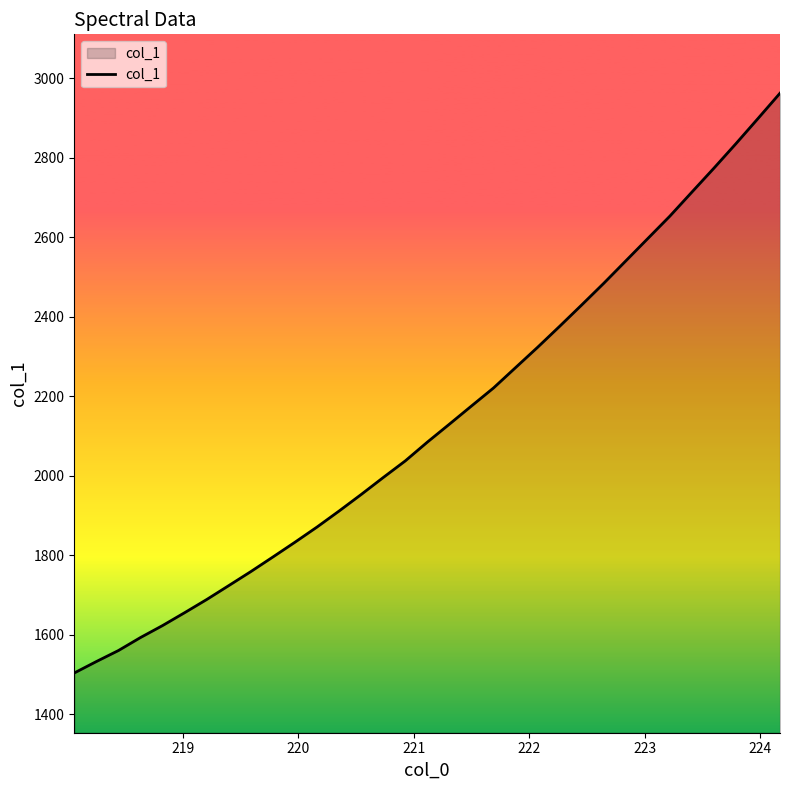

What is the smallest value displayed?

1503.6